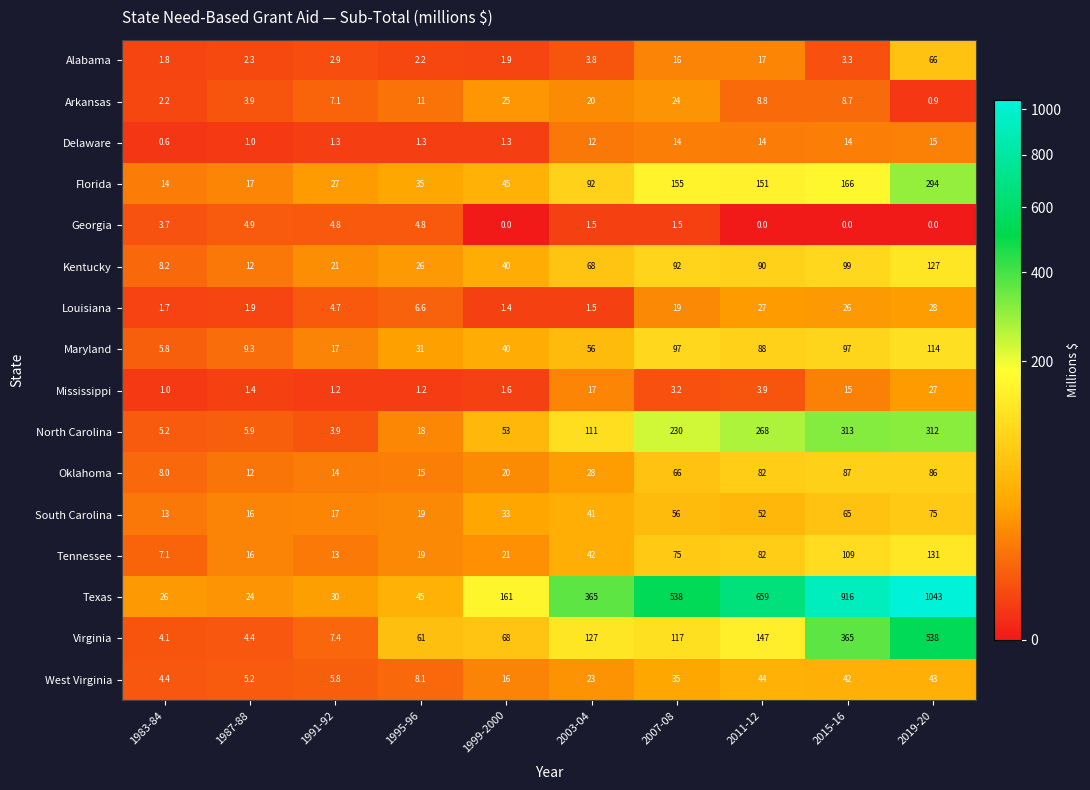

How many positive values does the Georgia series have?

6